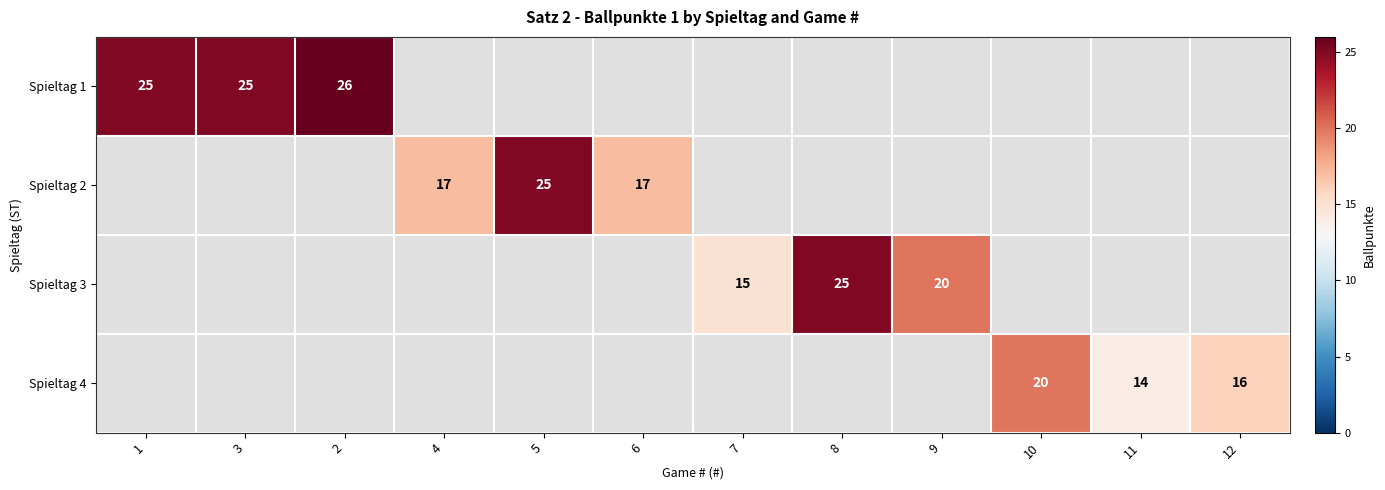

The value of Spieltag 4 at 12 is 16. True or false?

True